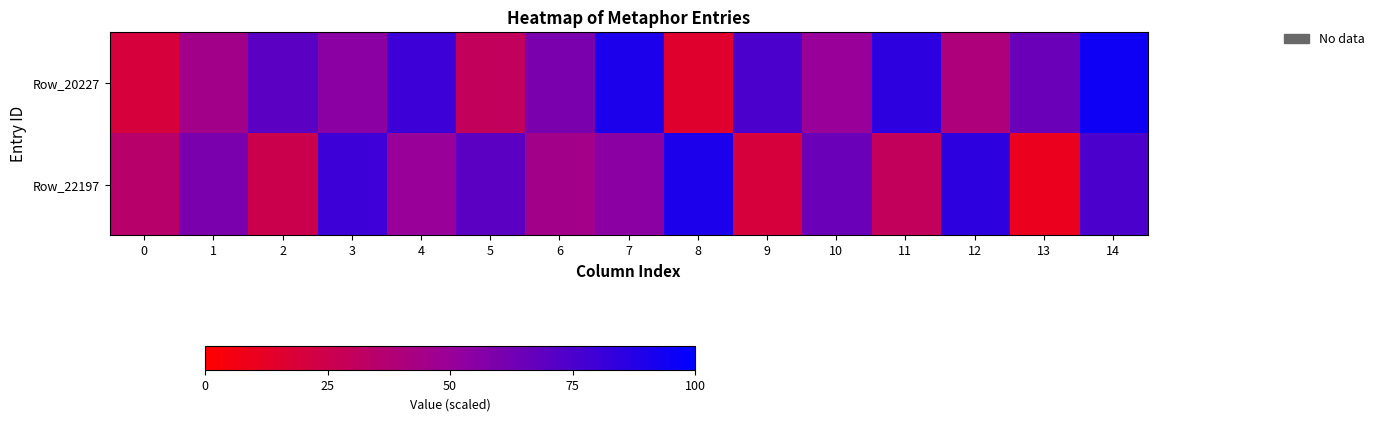

Rank the series at 7 from lowest to highest value.

Row_22197, Row_20227